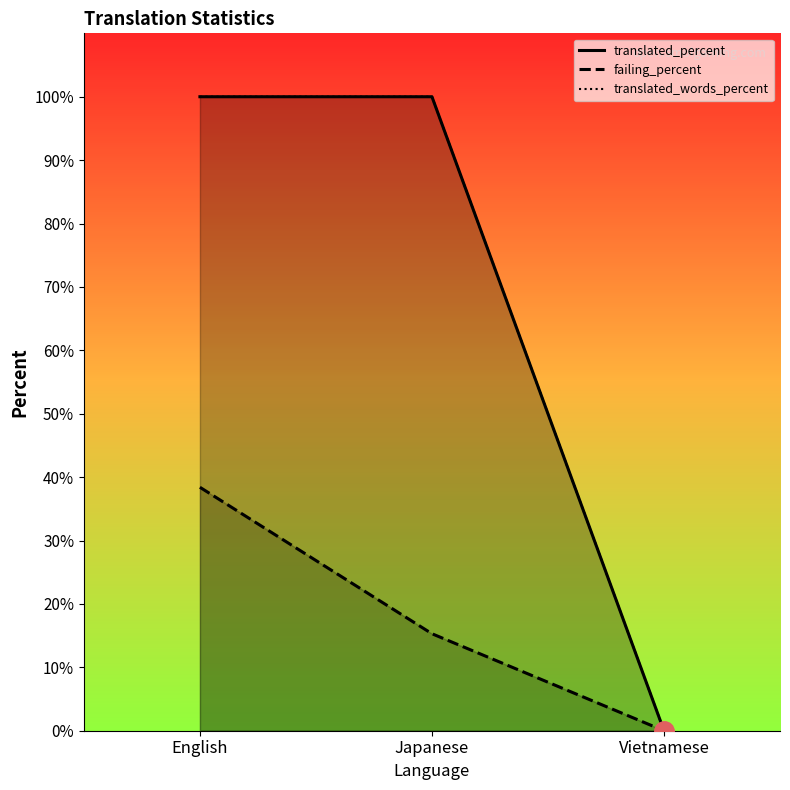

What is the average value of the translated_percent series?

66.7